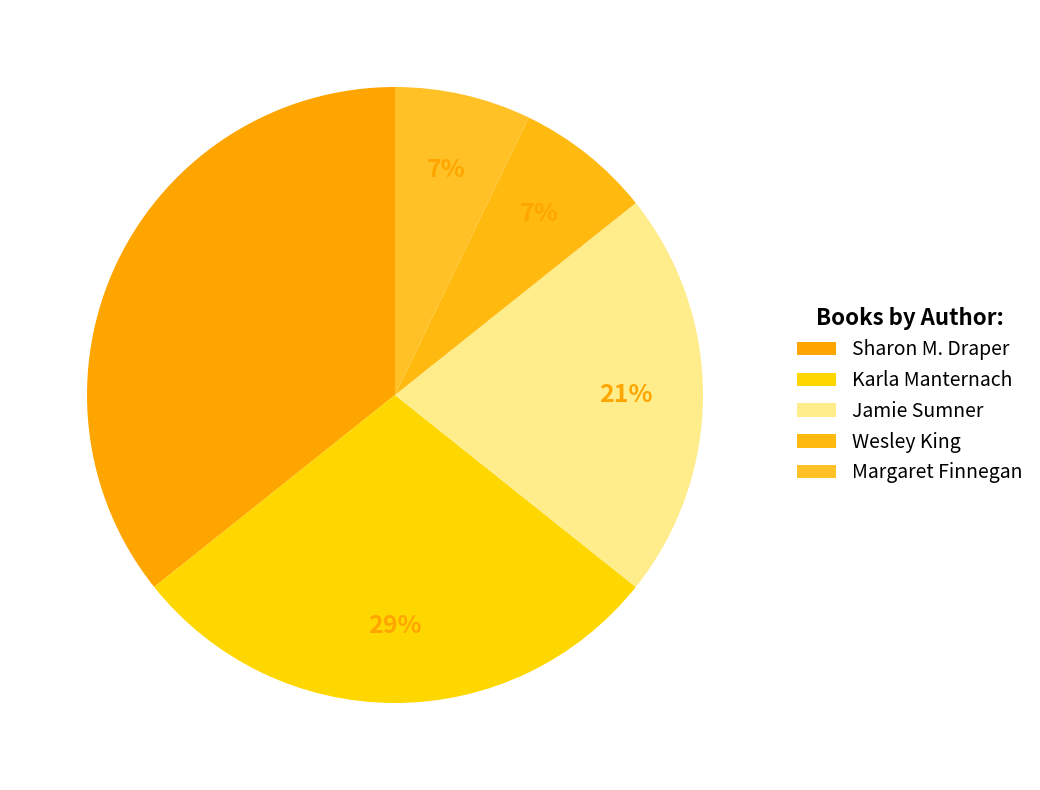

Is there any slice that represents more than half of the pie?

No